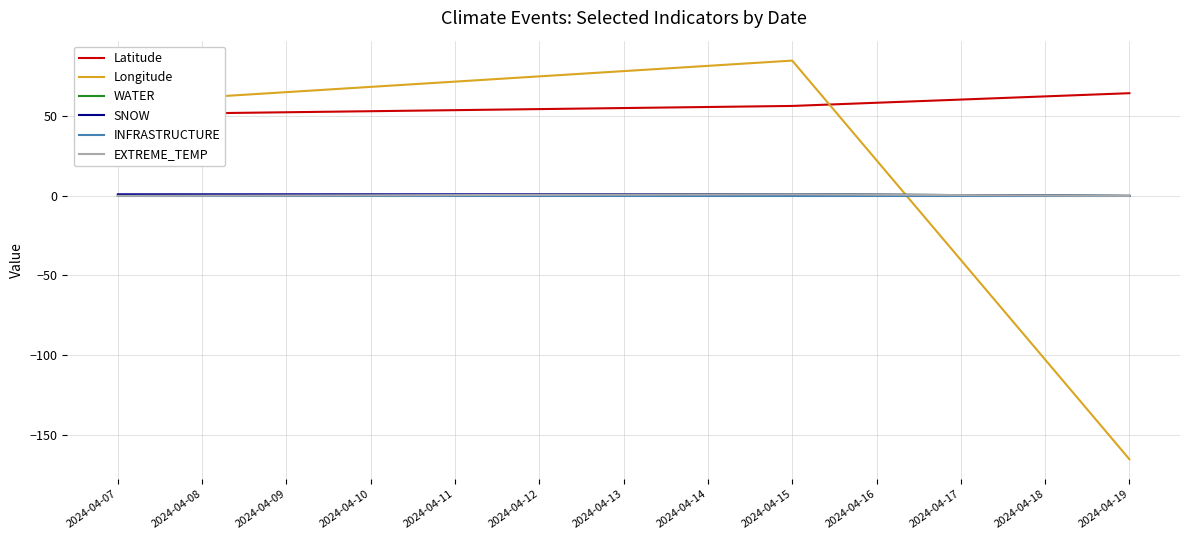

At which label does INFRASTRUCTURE reach its minimum?

2024-04-07